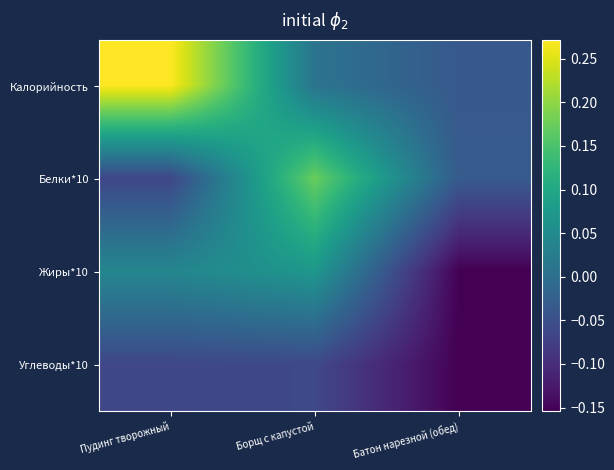

What is the total value across all series at Батон нарезной (обед)?

-0.4